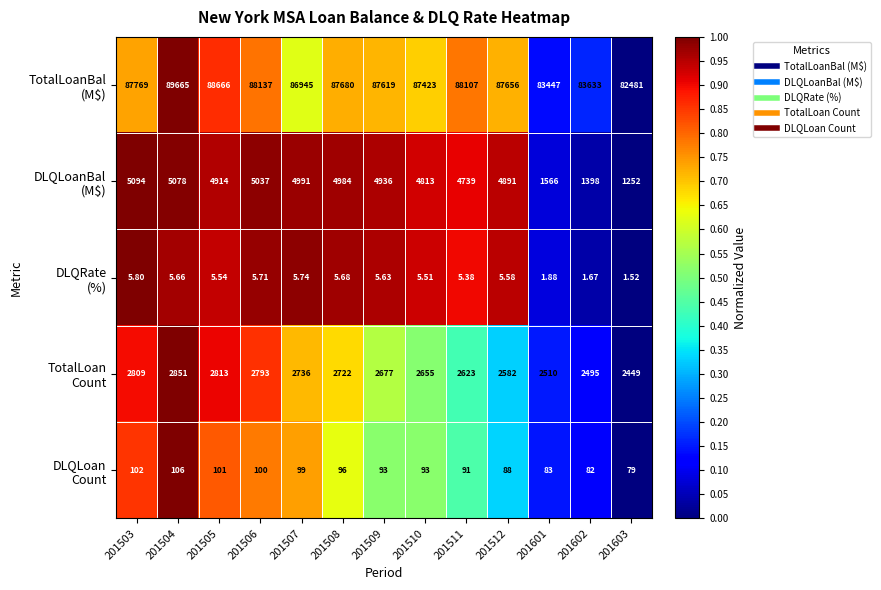

How many series are shown in this chart?

5